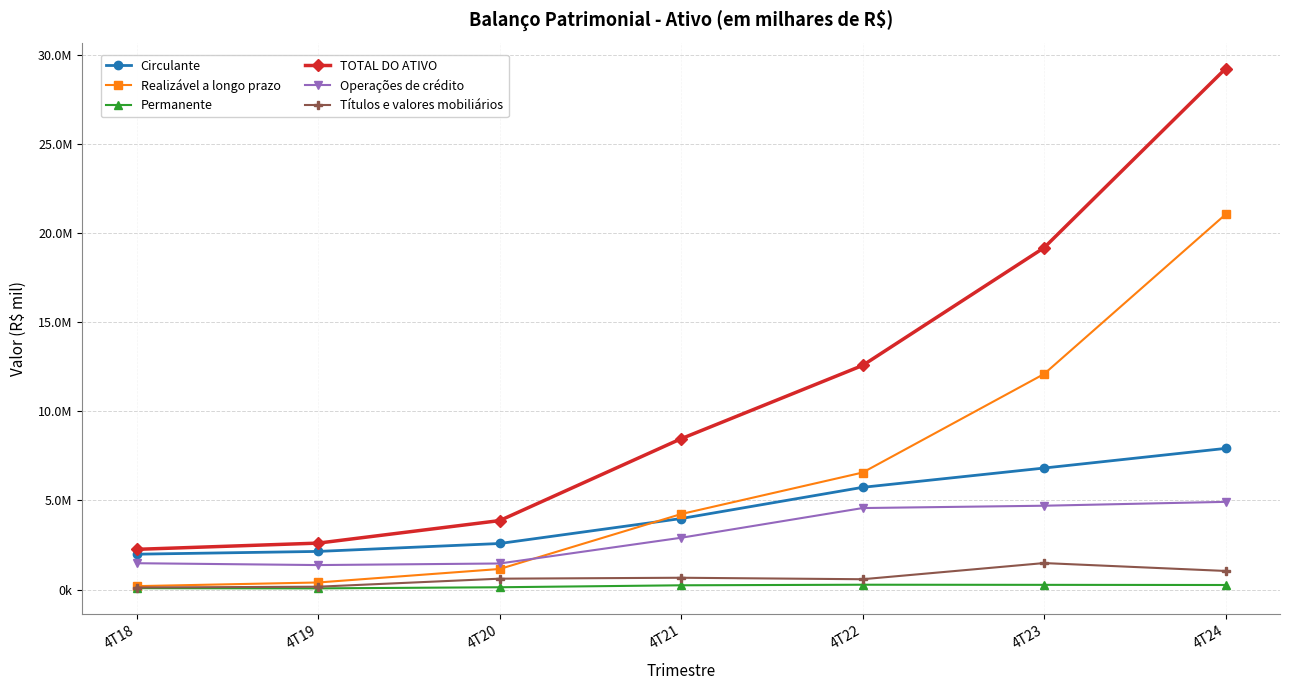

At how many categories does at least one series exceed 4924801?

4